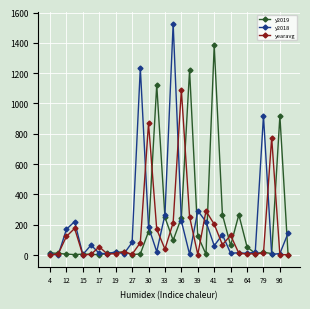

Which series has the largest total across all categories?

y2019